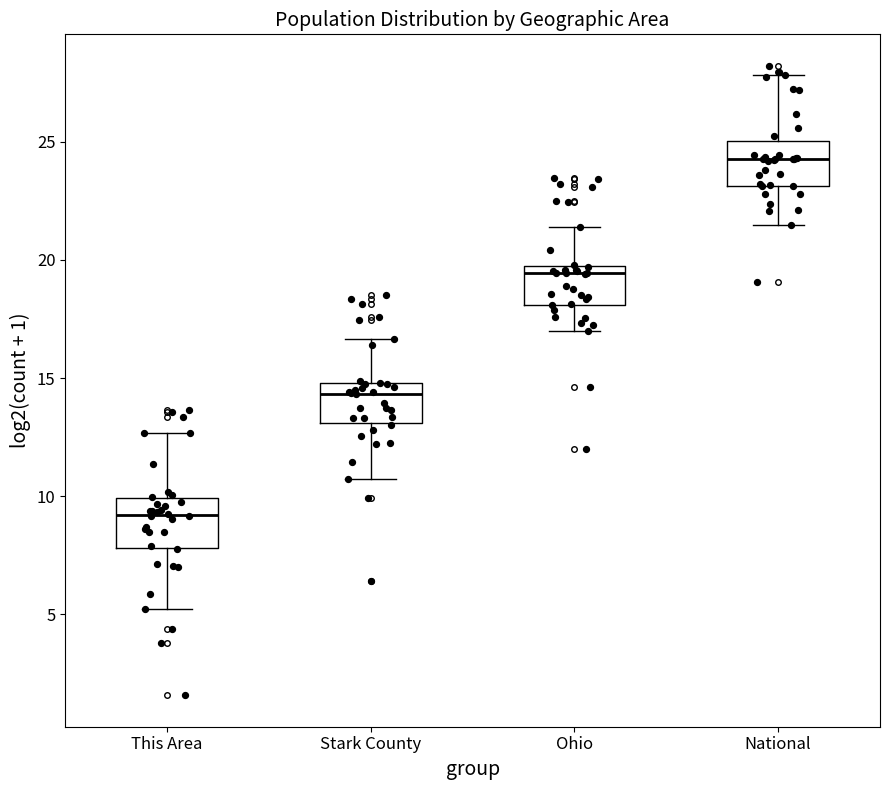

Which box's median line is the highest?

National